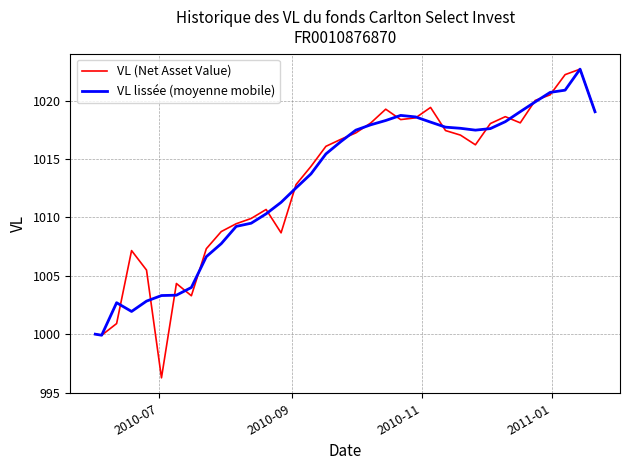

What is the maximum value shown in the chart?

1022.7